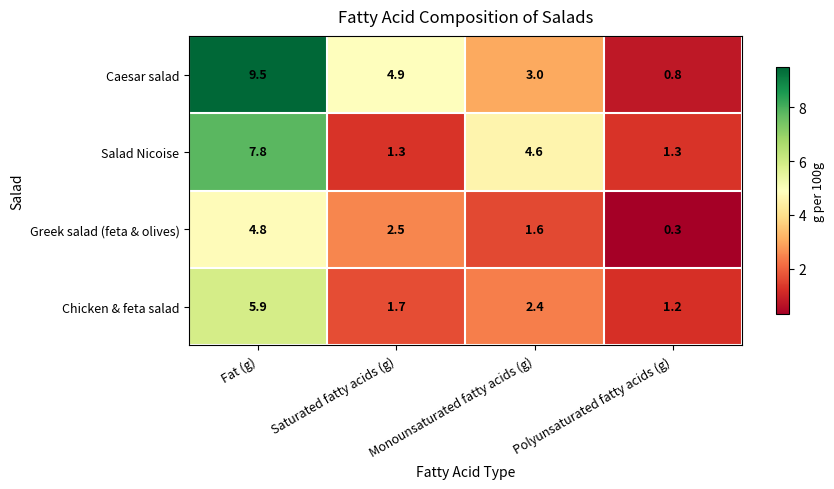

Which series has the largest total across all categories?

Caesar salad